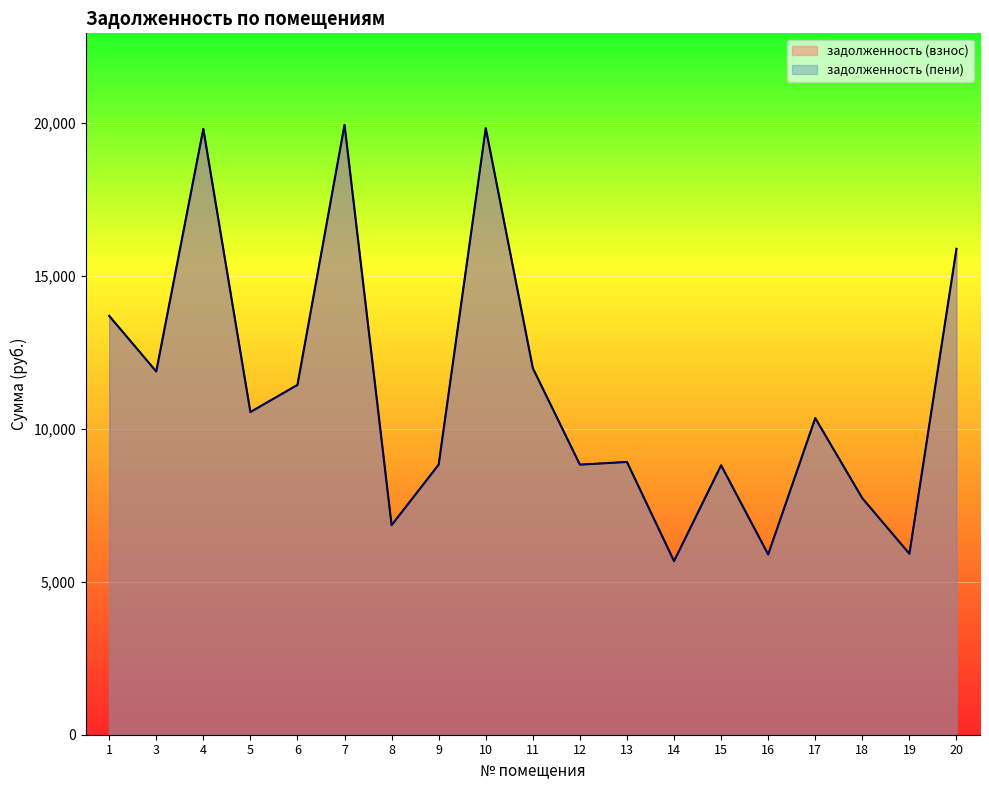

Where is the first local minimum for задолженность (взнос)?

3